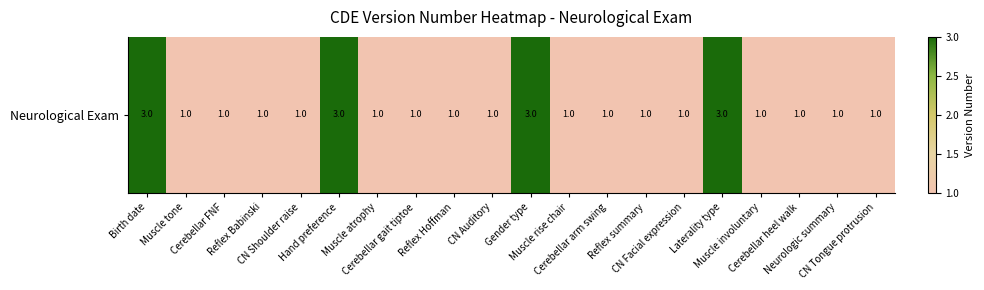

Is it true that the value at CN Shoulder raise is 1?

True